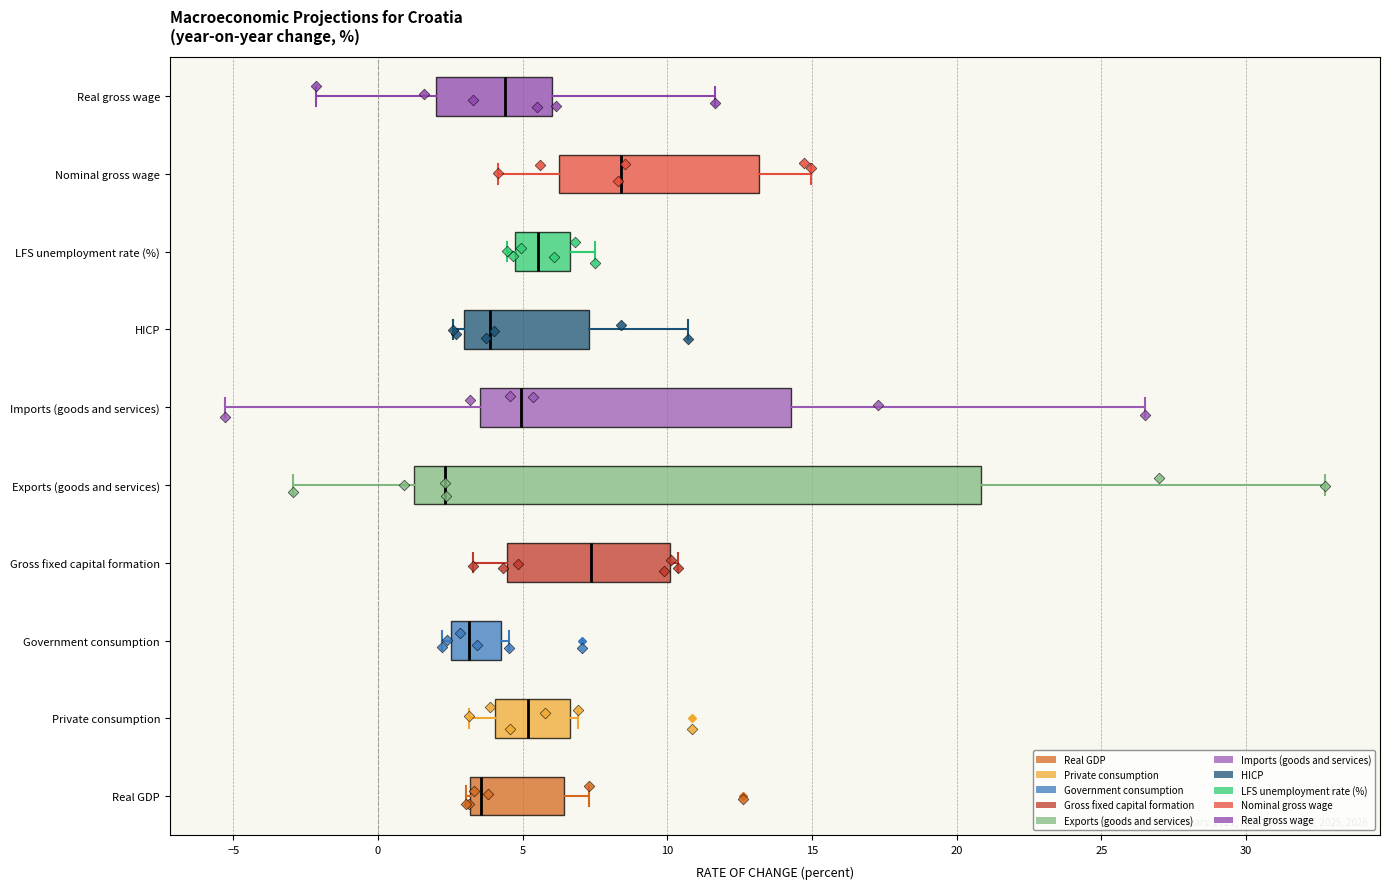

Reading bottom to top, read every box against the x-axis: the position of its median line, the range the box covers, and the ends of its whiskers. The values are not printed on the chart, so give them approximately, as read against the axis.

Real GDP: median 3.5, box 3.0 to 6.5, whiskers 3.0 (just left of the box's left edge) to 7.5
Private consumption: median 5.0, box 4.0 to 6.5, whiskers 3.0 to 7.0
Government consumption: median 3.0, box 2.5 to 4.0, whiskers 2.0 to 4.5
Gross fixed capital formation: median 7.5, box 4.5 to 10.0, whiskers 3.5 to 10.5
Exports (goods and services): median 2.5, box 1.0 to 21.0, whiskers -3.0 to 32.5
Imports (goods and services): median 5.0, box 3.5 to 14.5, whiskers -5.5 to 26.5
HICP: median 4.0, box 3.0 to 7.5, whiskers 2.5 to 10.5
LFS unemployment rate (%): median 5.5, box 4.5 to 6.5, whiskers 4.5 (just left of the box's left edge) to 7.5
Nominal gross wage: median 8.5, box 6.5 to 13.0, whiskers 4.0 to 15.0
Real gross wage: median 4.5, box 2.0 to 6.0, whiskers -2.0 to 11.5